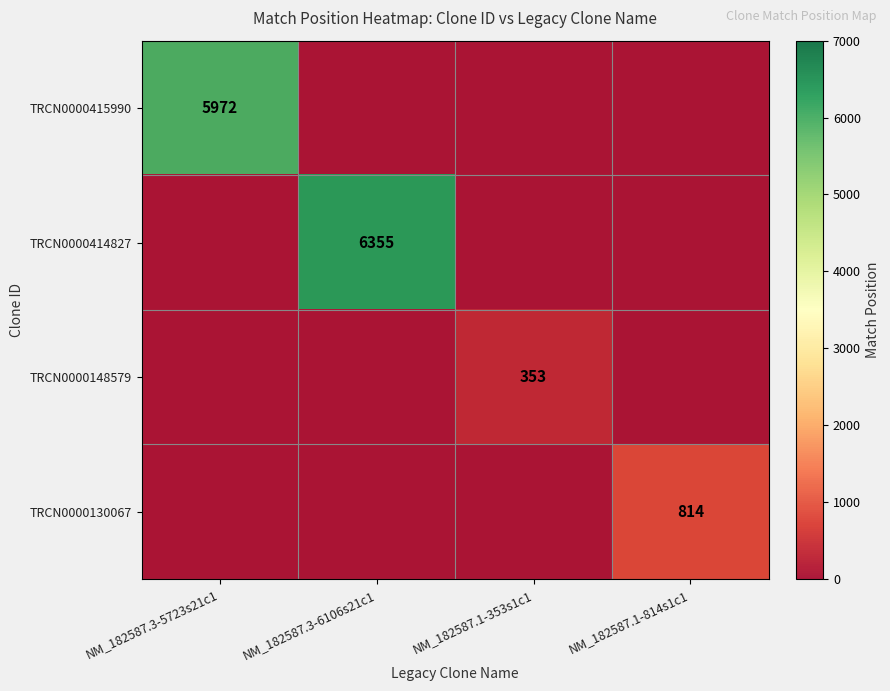

The TRCN0000148579 series shows -169 at NM_182587.1-814s1c1. True or false?

False